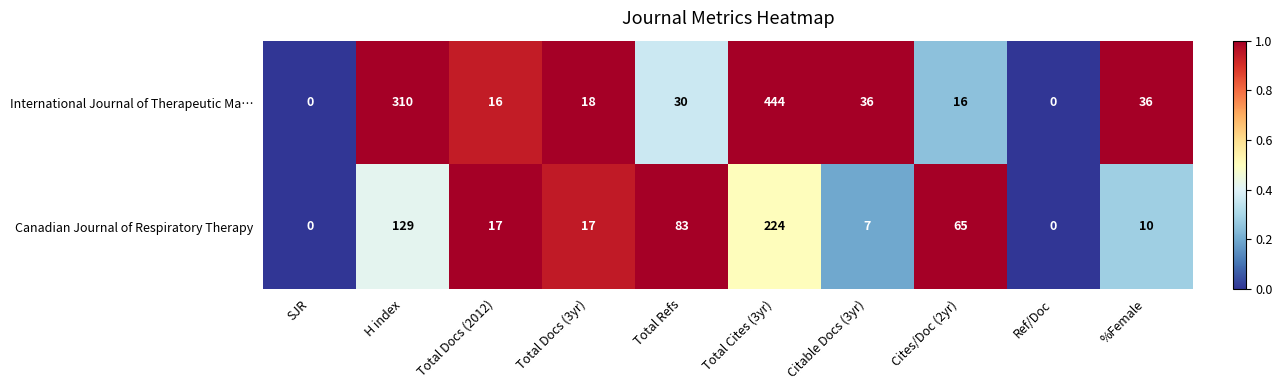

At which category is the sum across all series the highest?

Total Cites (3yr)